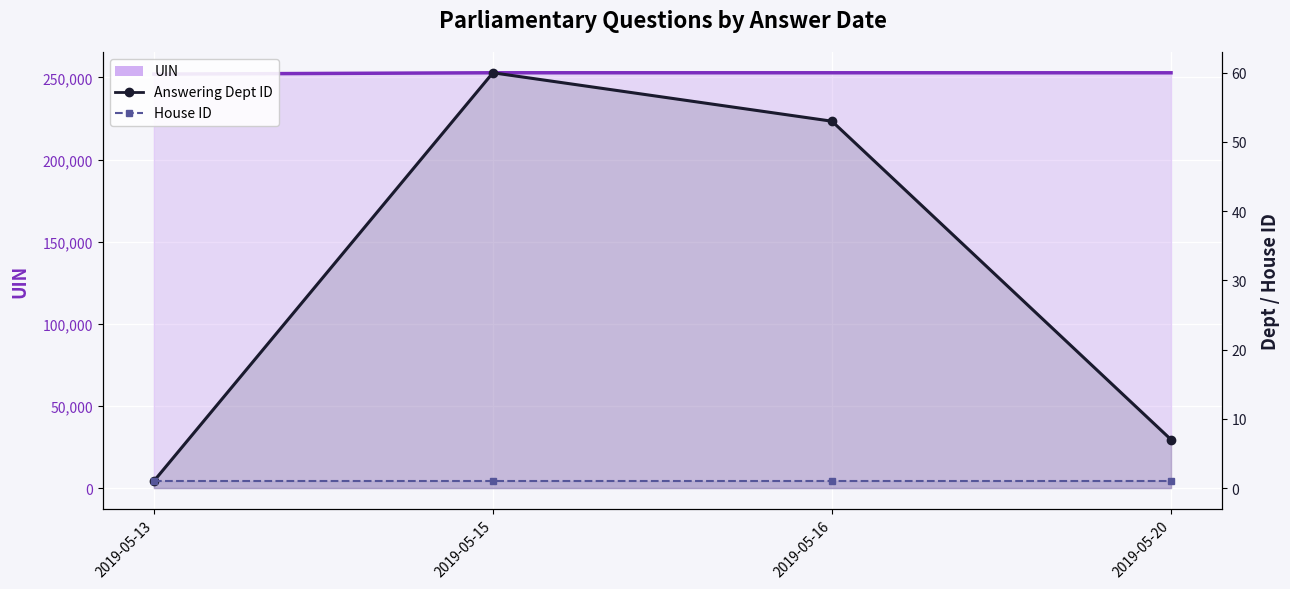

True or false: Answering Dept ID and UIN cross at least once.

False